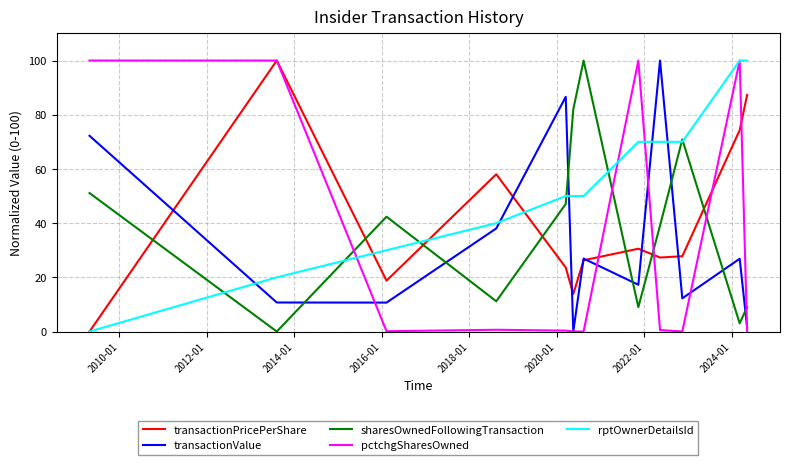

Which series ends up on top after the final intersection of rptOwnerDetailsId and transactionValue?

rptOwnerDetailsId